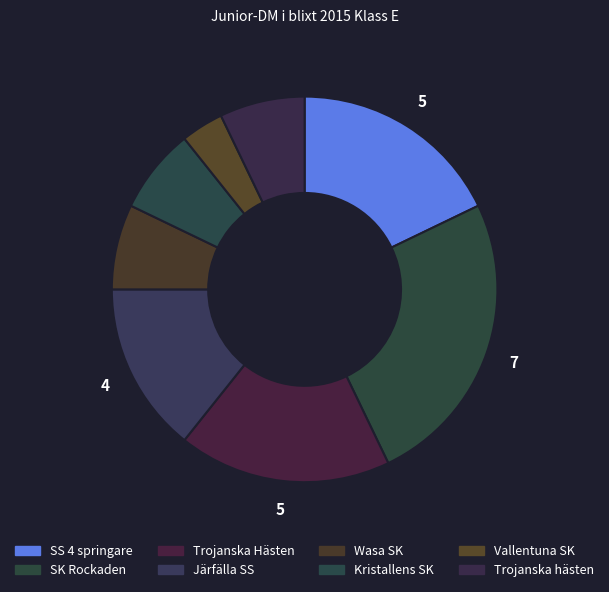

How many slices are in this pie chart?

8